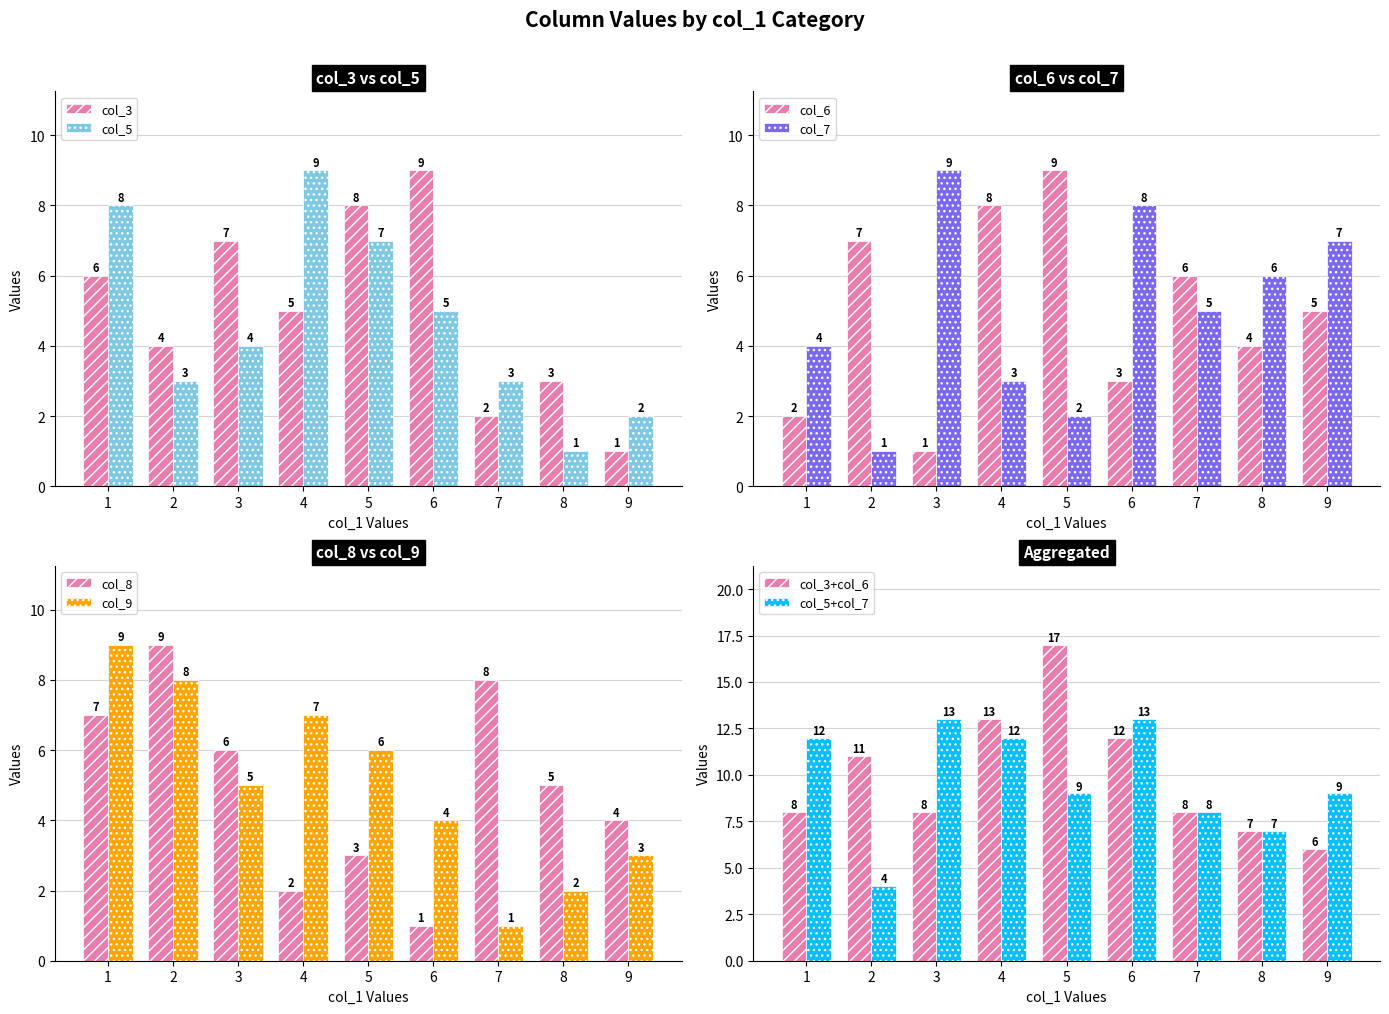

Count the col_5 values in the range 3 to 7.

5